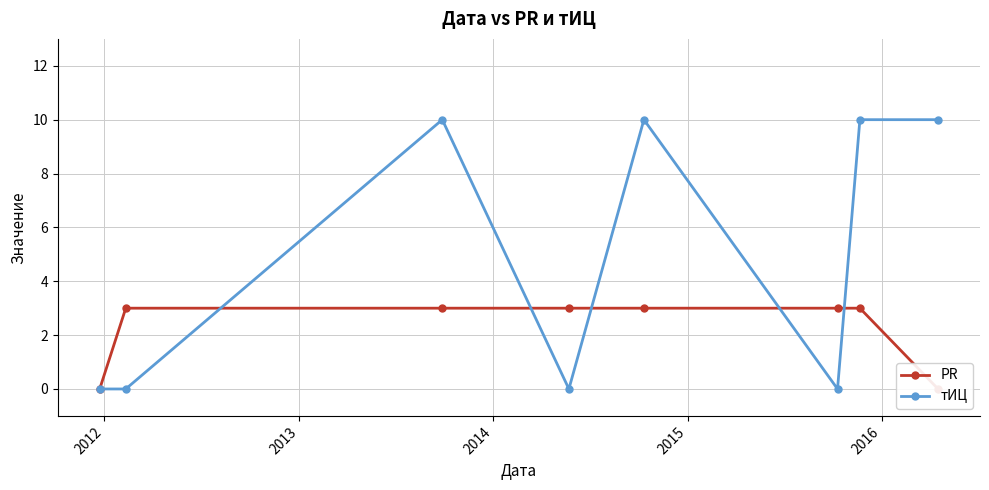

List the series in order of their peak value, highest first.

тИЦ, PR